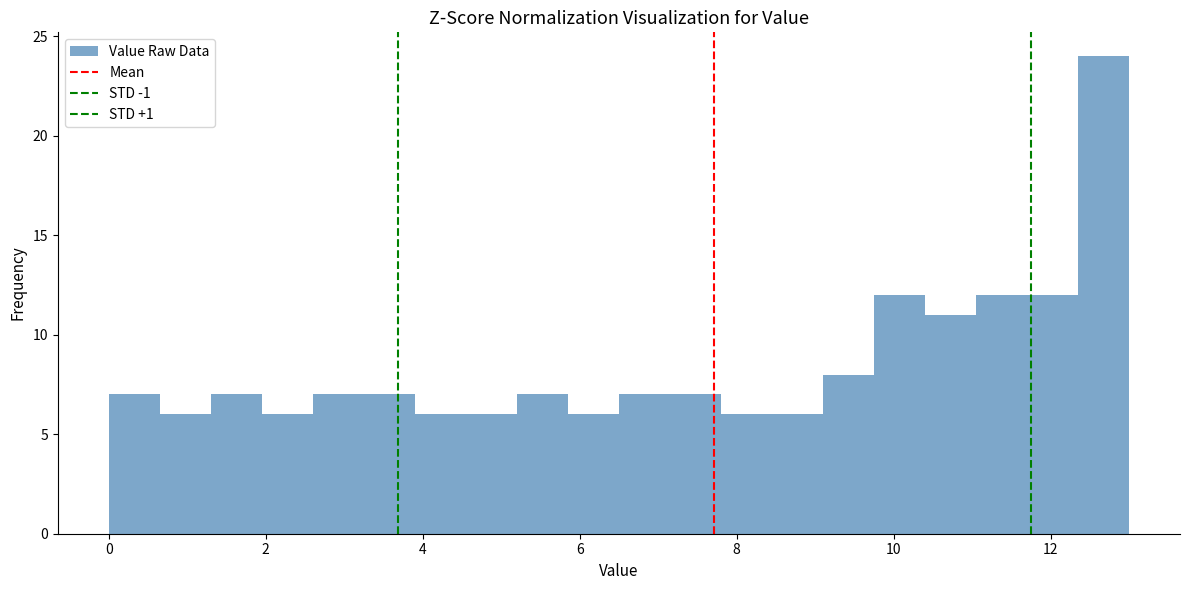

Around what value on the x-axis is the tallest bar? Give the approximate position of its centre, as read against the axis.

12.6